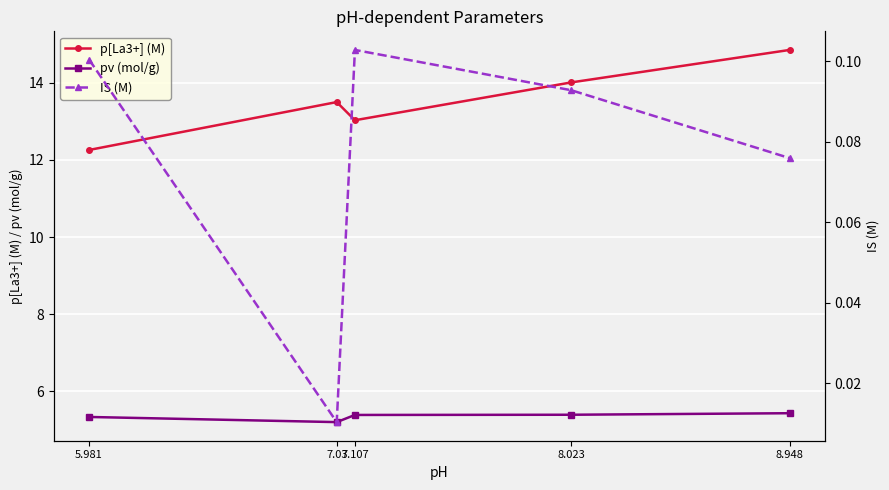

What is the difference between the maximum and minimum values in the pv (mol/g) series?

0.2